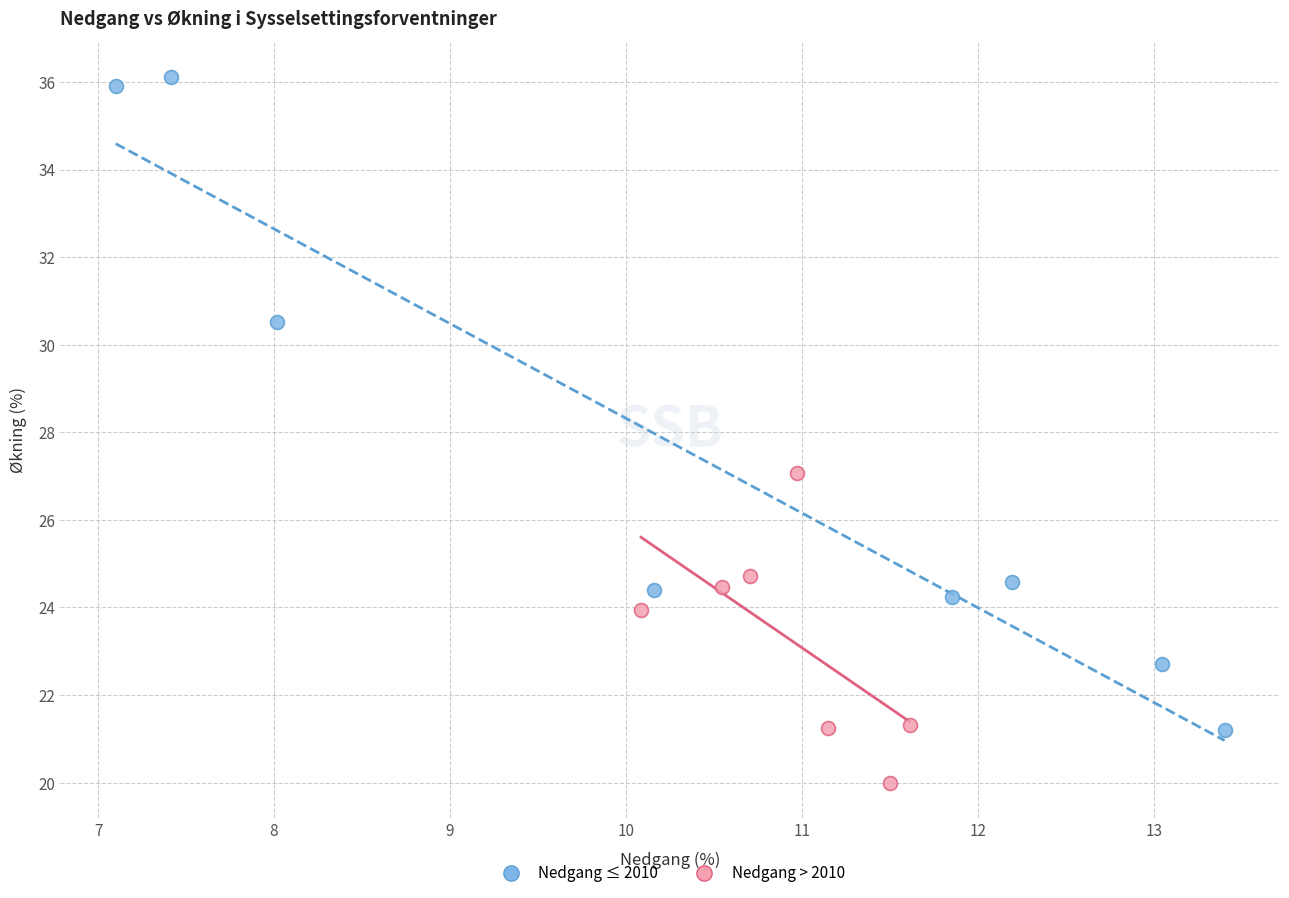

Which series reaches the minimum Y coordinate?

Nedgang > 2010